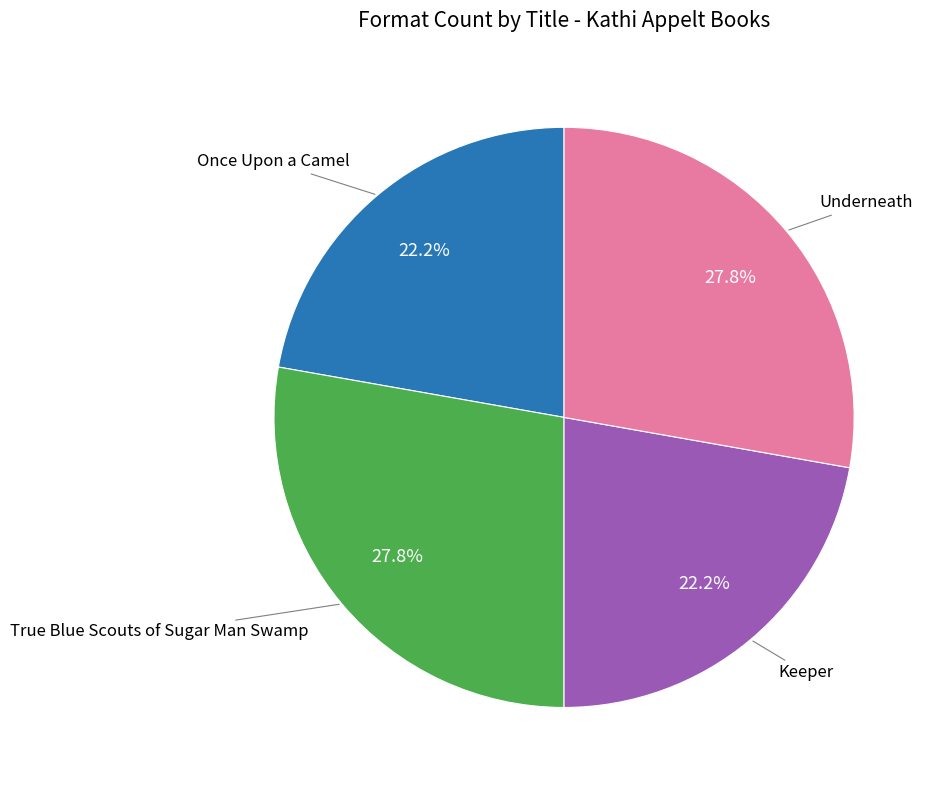

Is there any slice that represents more than half of the pie?

No